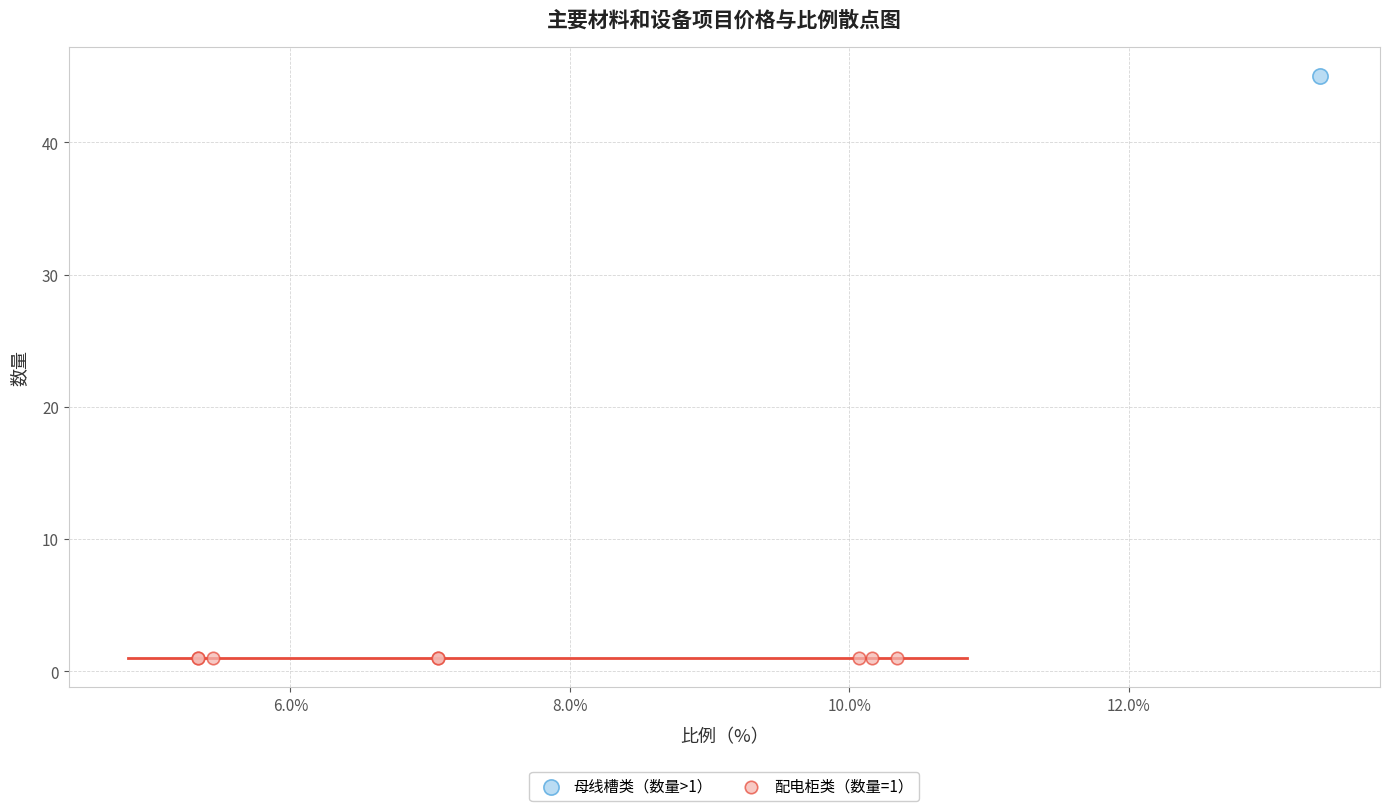

Which series reaches the maximum Y coordinate?

母线槽类（数量>1）